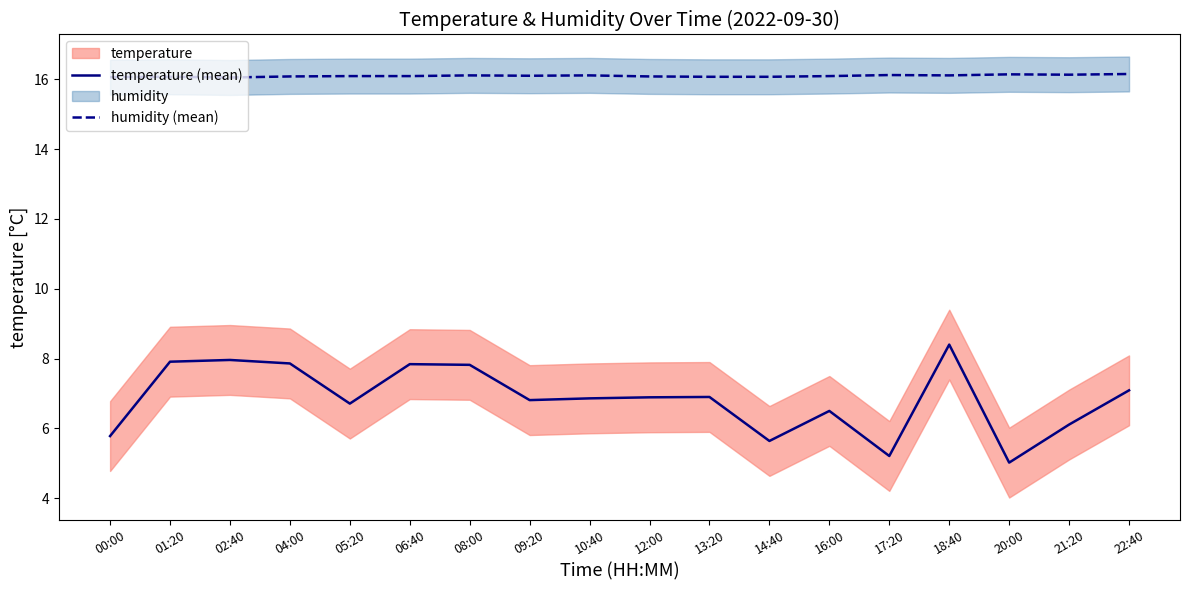

True or false: temperature (mean) and humidity (mean) intersect in this chart.

False